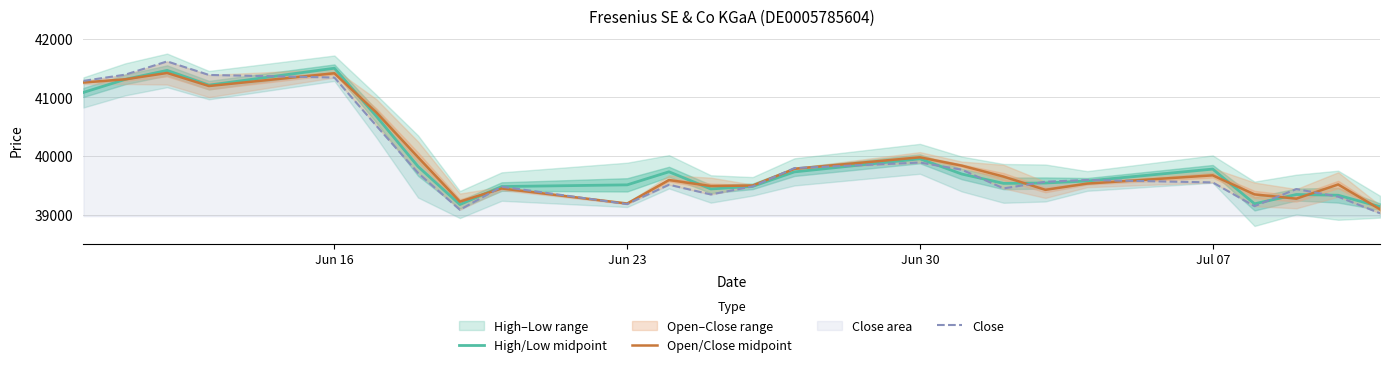

What is the highest value of the High/Low midpoint series?

41493.5